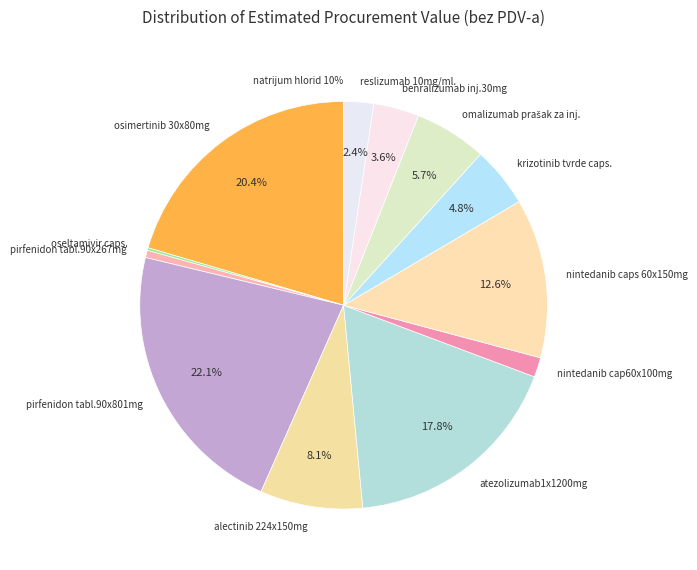

To the nearest percent, what is the average slice percentage?

8%